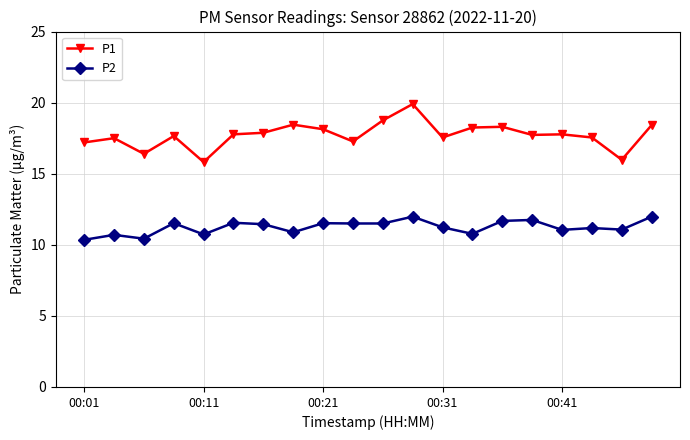

What is the value of the P1 point at the 9th from the left?

18.1